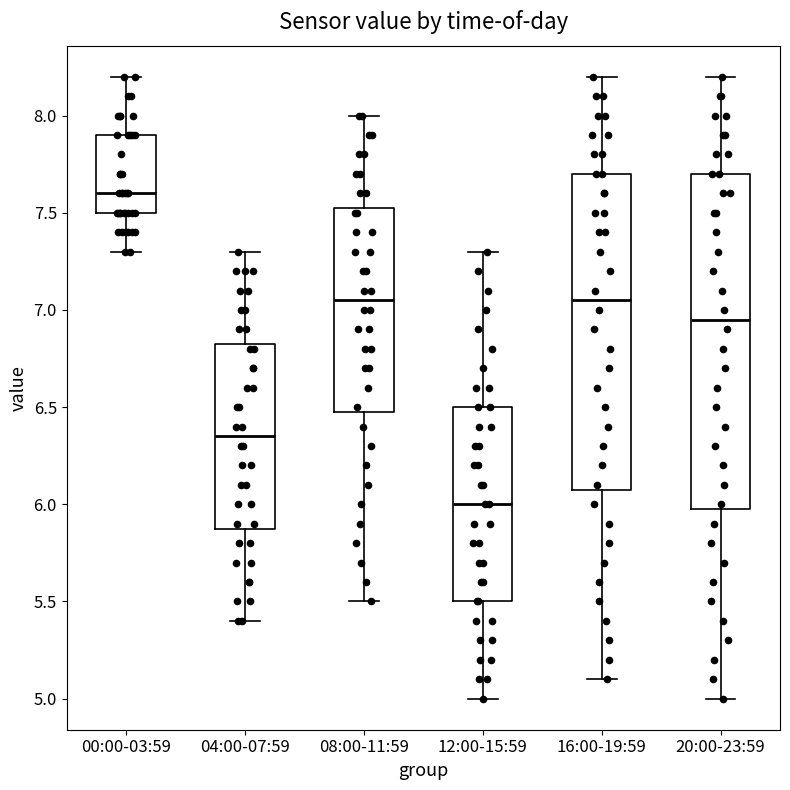

Reading left to right, transcribe this box plot: for each box, give where its median line is, the range the box spans, and where its two whiskers end, as read against the y-axis. The values are not printed on the chart, so give them approximately, as read against the axis.

00:00-03:59: median 7.60, box 7.50 to 7.90, whiskers 7.30 to 8.20
04:00-07:59: median 6.35, box 5.90 to 6.85, whiskers 5.40 to 7.30
08:00-11:59: median 7.05, box 6.50 to 7.55, whiskers 5.50 to 8.00
12:00-15:59: median 6.00, box 5.50 to 6.50, whiskers 5.00 to 7.30
16:00-19:59: median 7.05, box 6.10 to 7.70, whiskers 5.10 to 8.20
20:00-23:59: median 6.95, box 6.00 to 7.70, whiskers 5.00 to 8.20